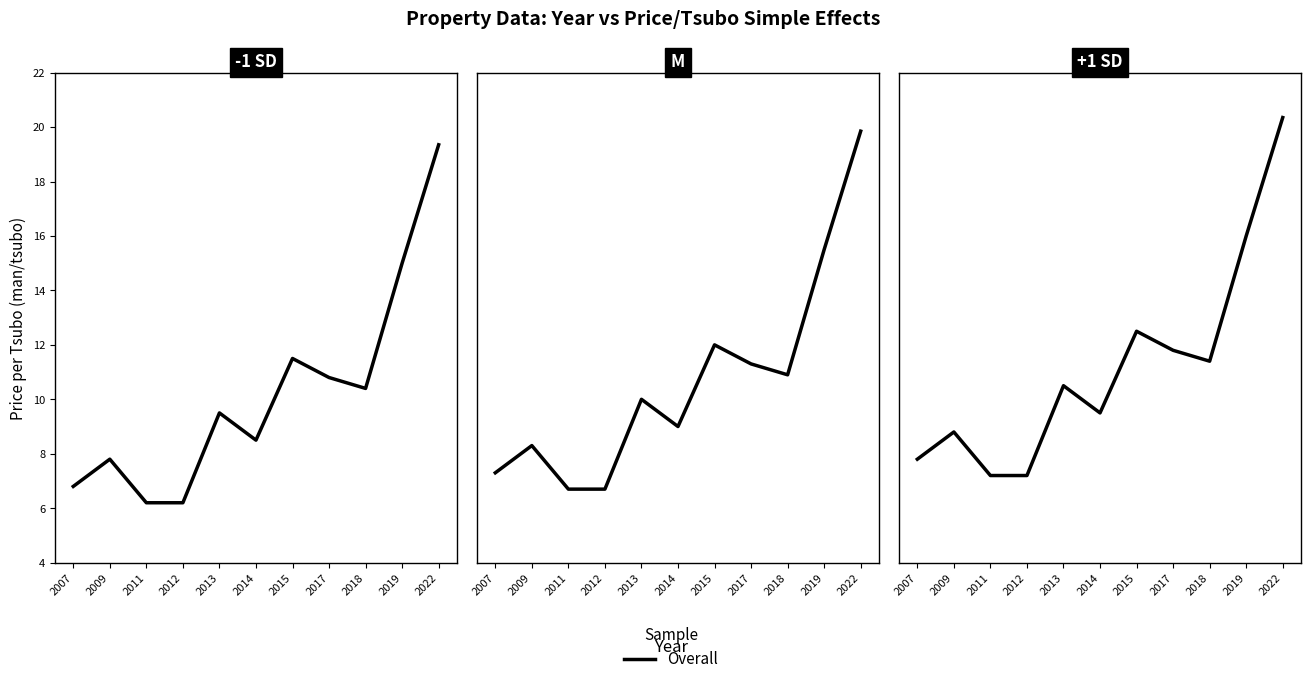

True or false: the data has more than 1 interior local peaks.

True